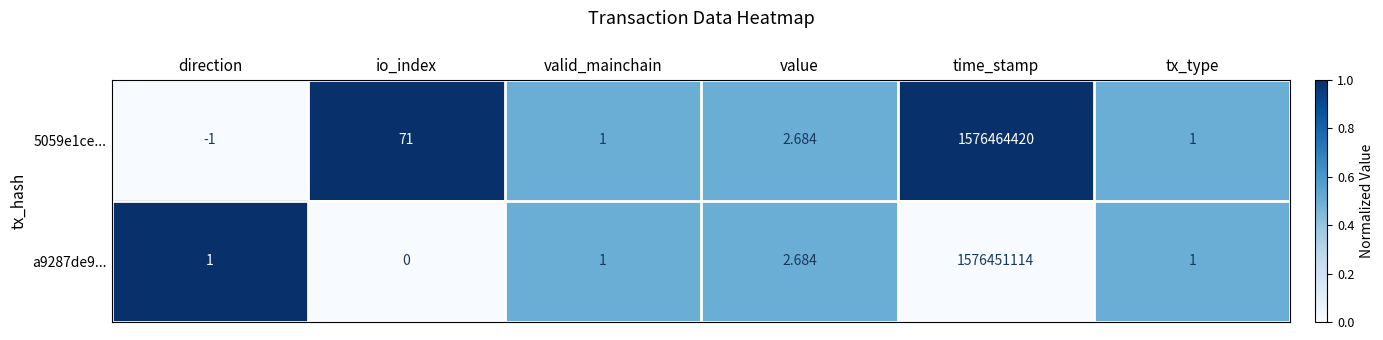

At which label is 5059e1ce... closest to 788232209?

io_index